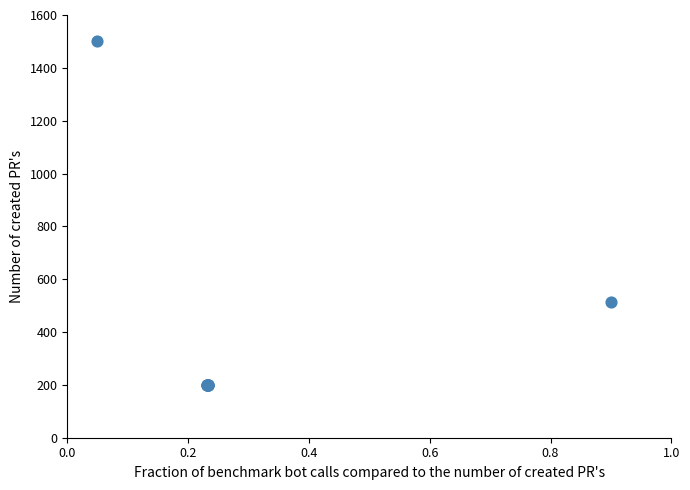

What Y value in the scatter plot is closest to 850?

513.0